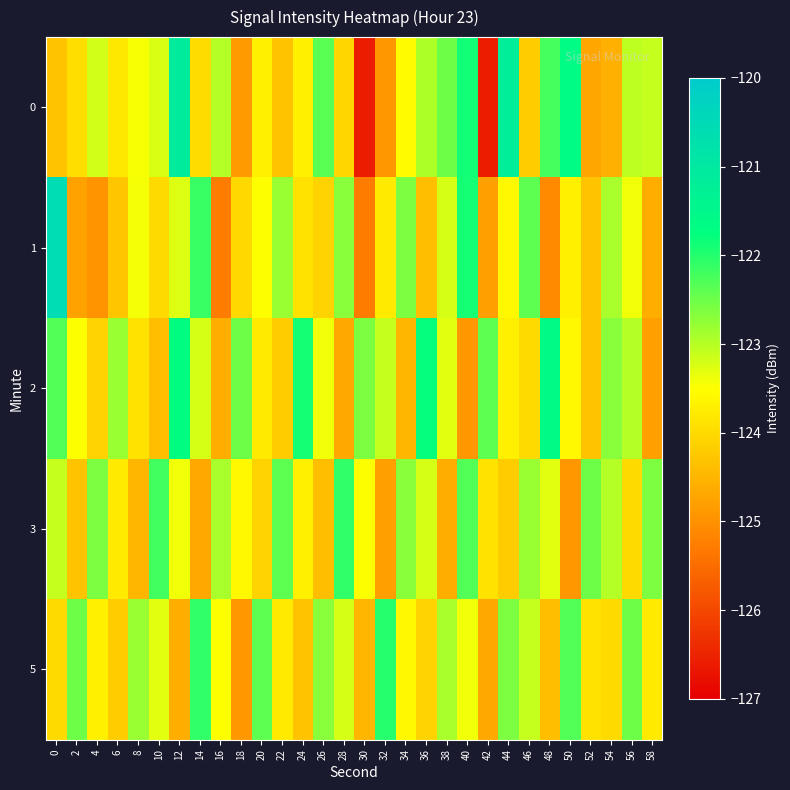

Which series has the largest total across all categories?

2